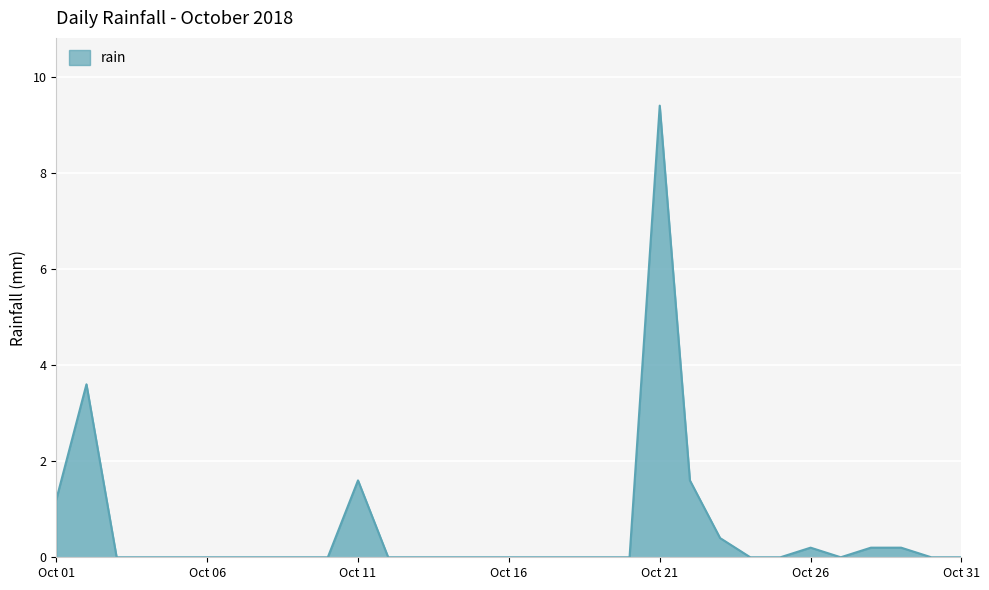

How many lines are shown in the chart?

1